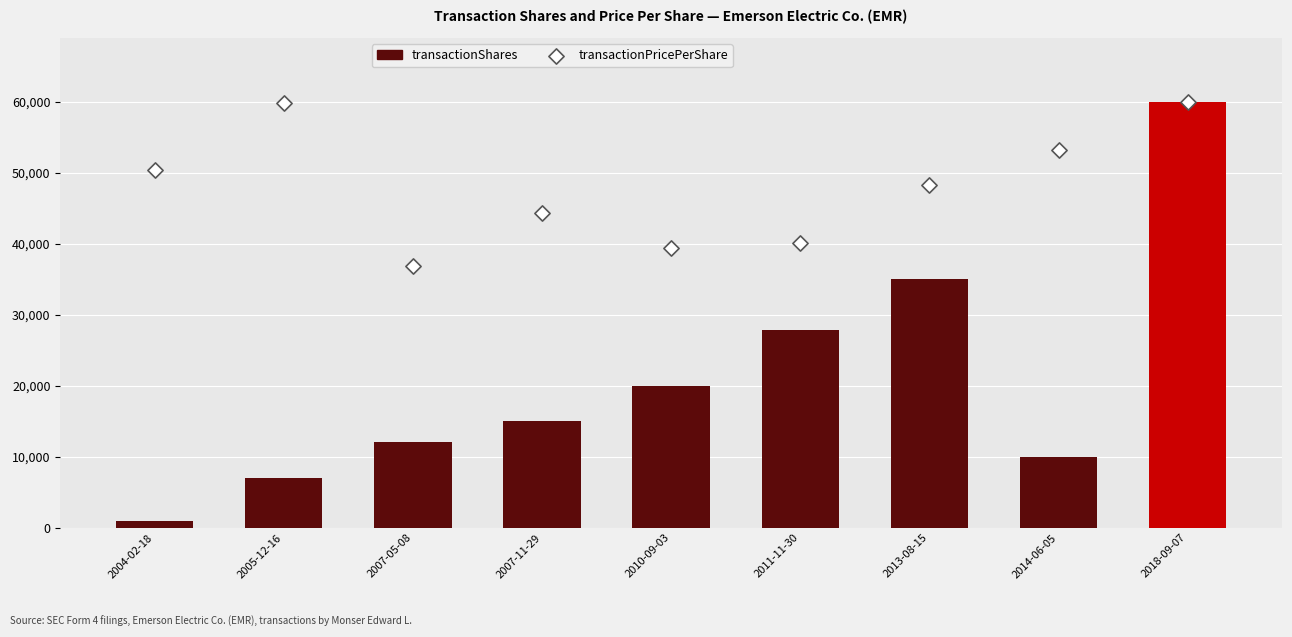

Which series has the largest total across all categories?

transactionPricePerShare